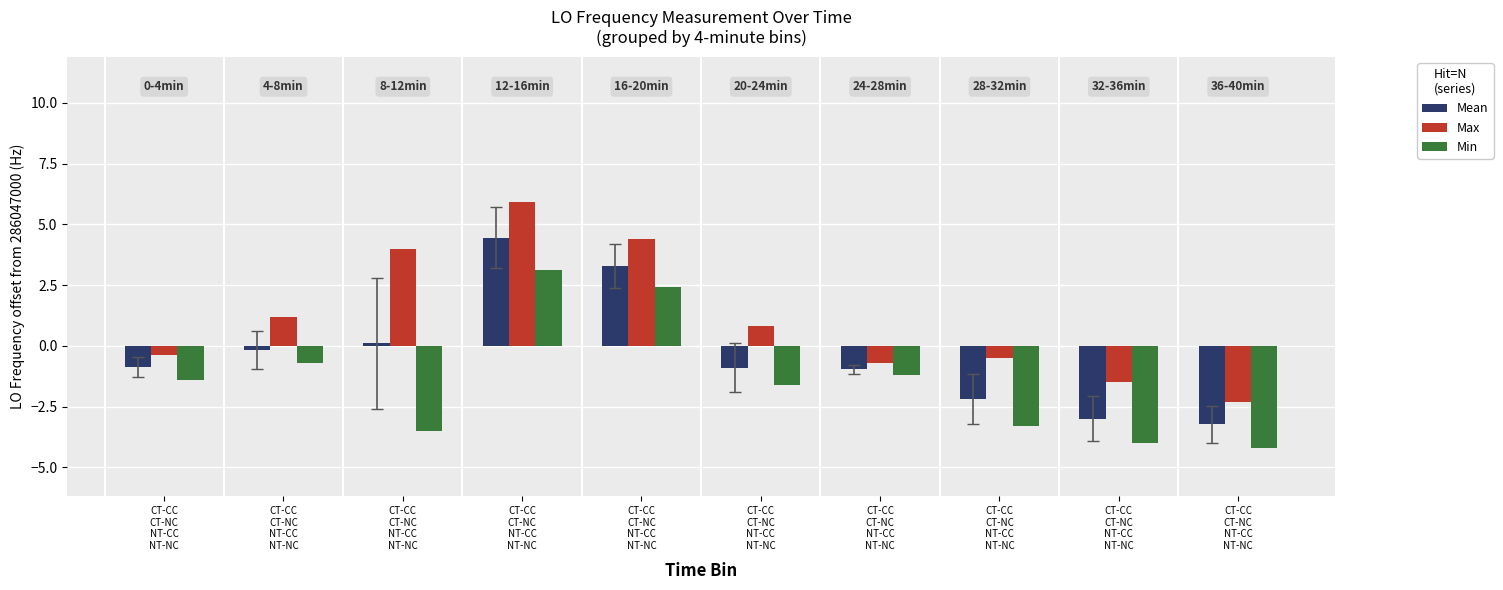

How many groups of bars are there?

10